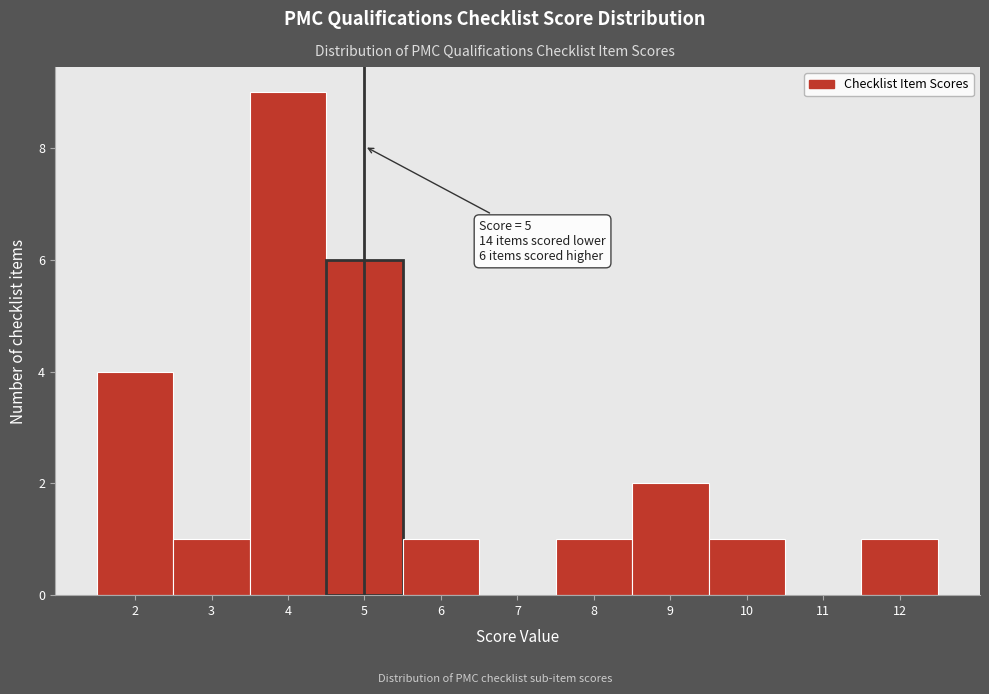

Over which range of the x-axis is the bar tallest?

3.5 to 4.5